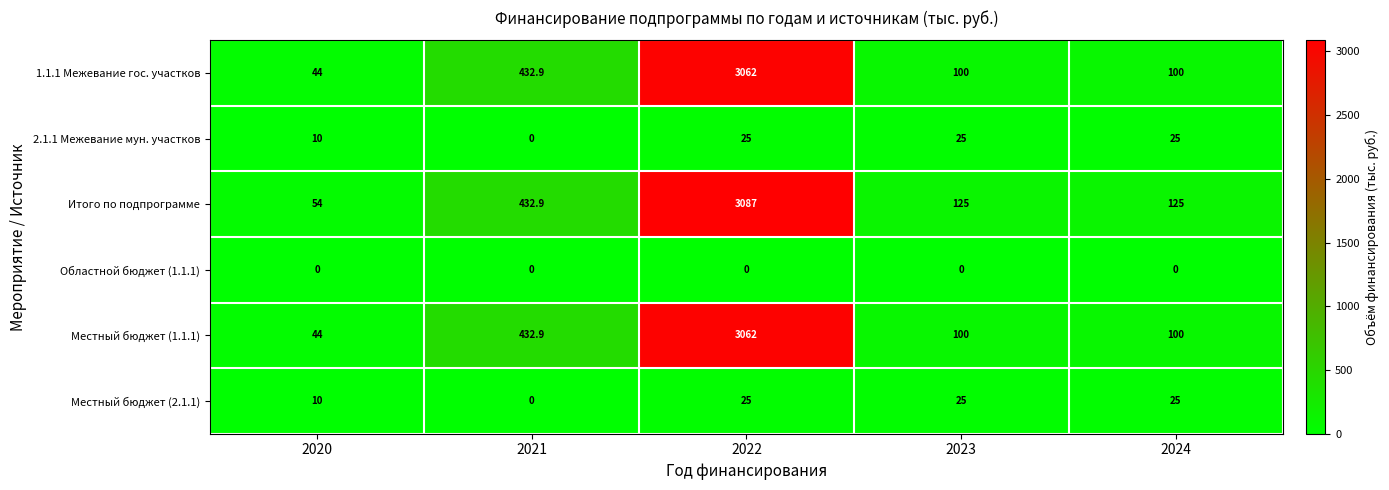

How many distinct data groups are displayed?

6